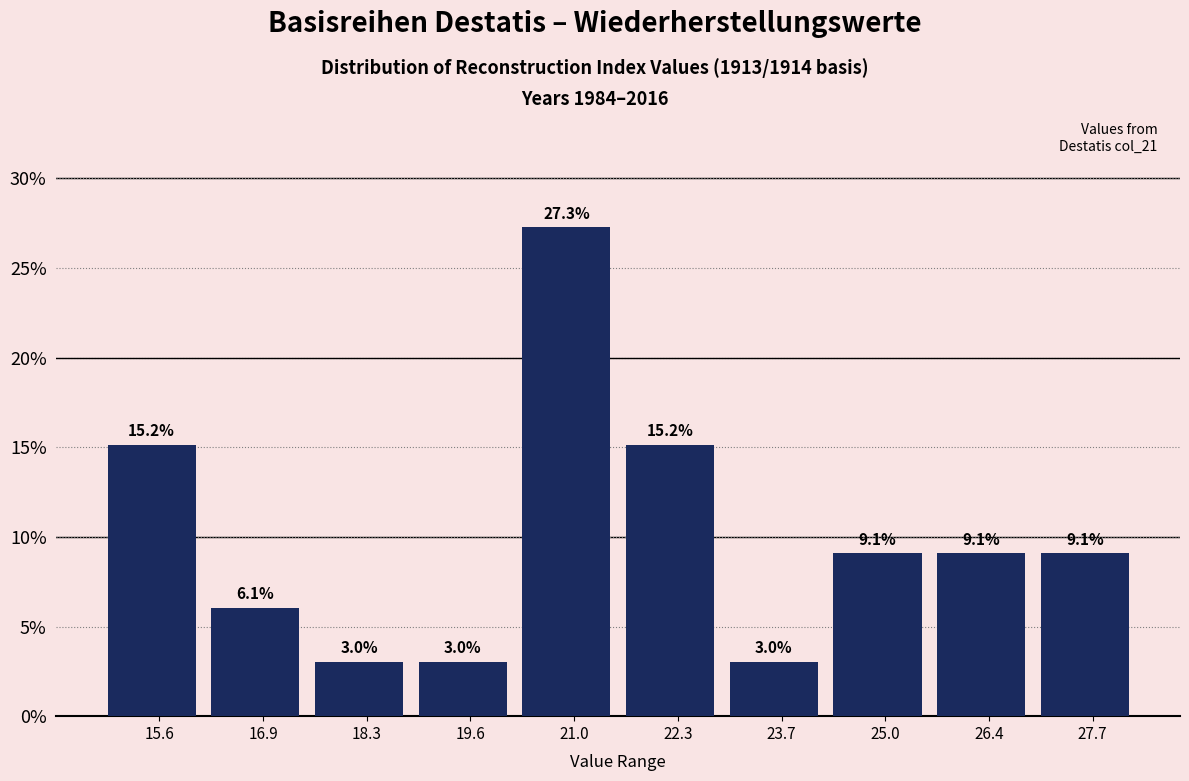

Which range on the x-axis has the tallest bar?

20.4 to 21.6